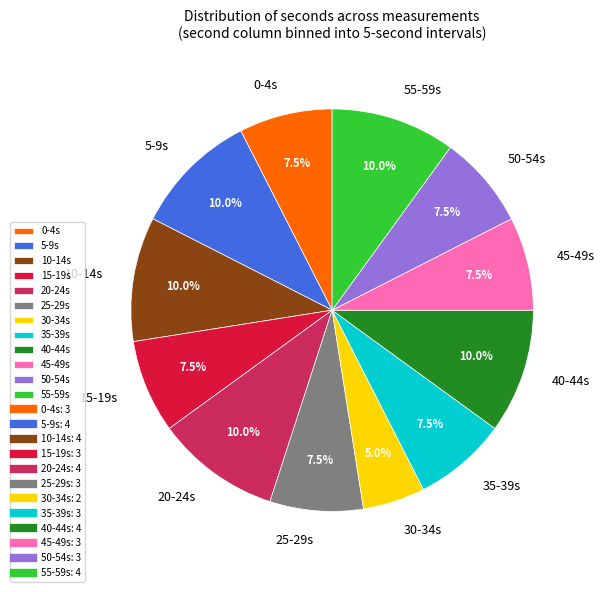

Is 25-29s the majority of the pie?

No